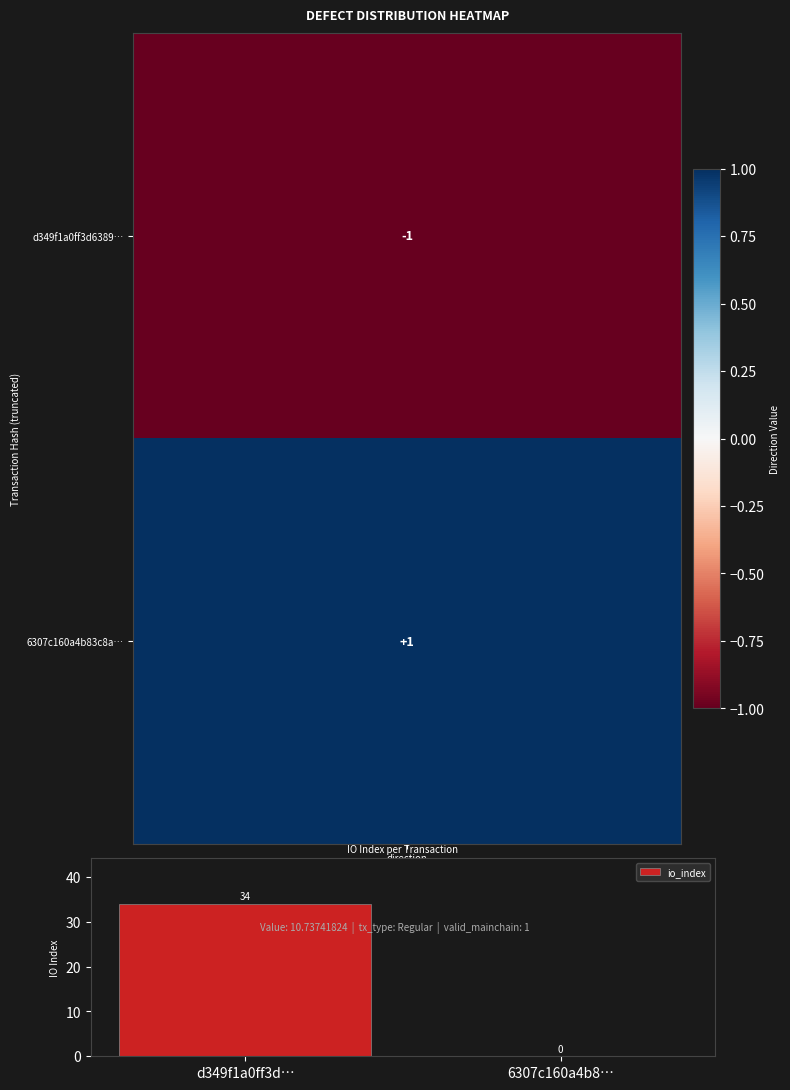

What is the greatest value displayed?

34